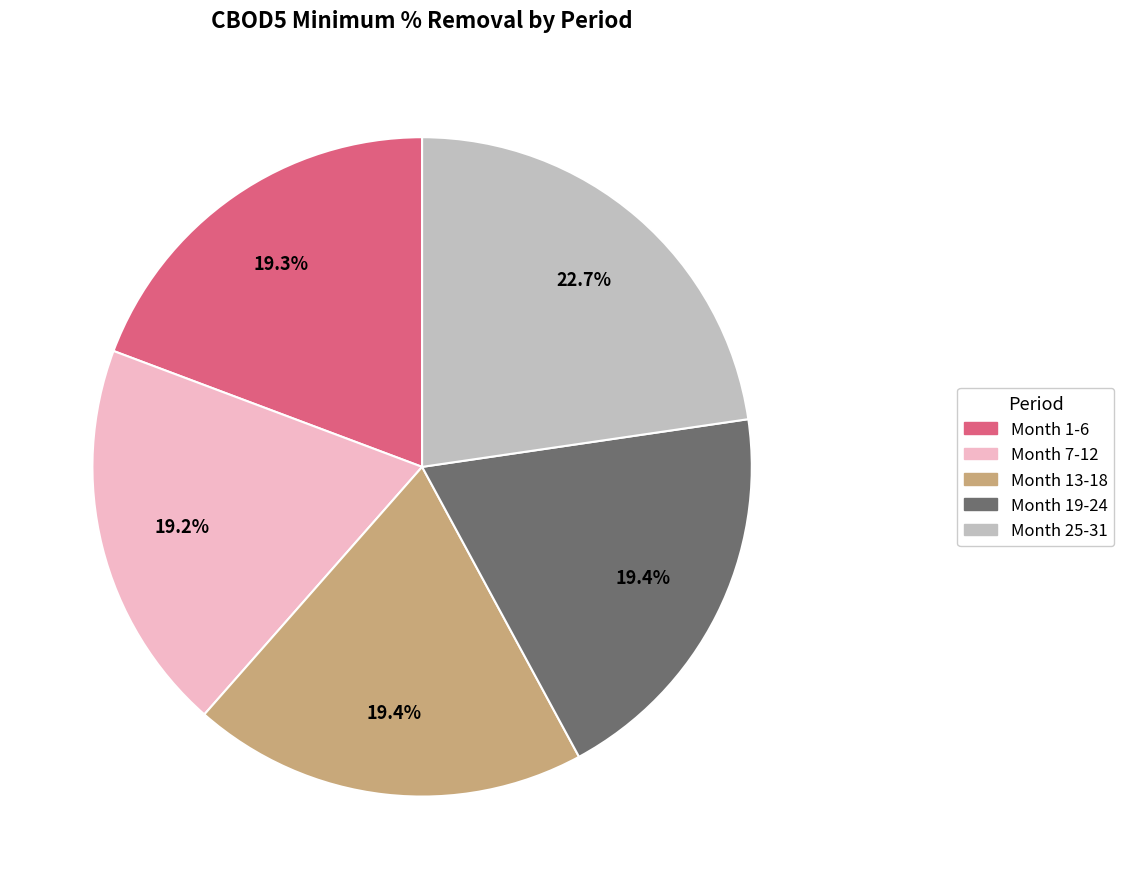

Is there a majority slice in this chart?

No